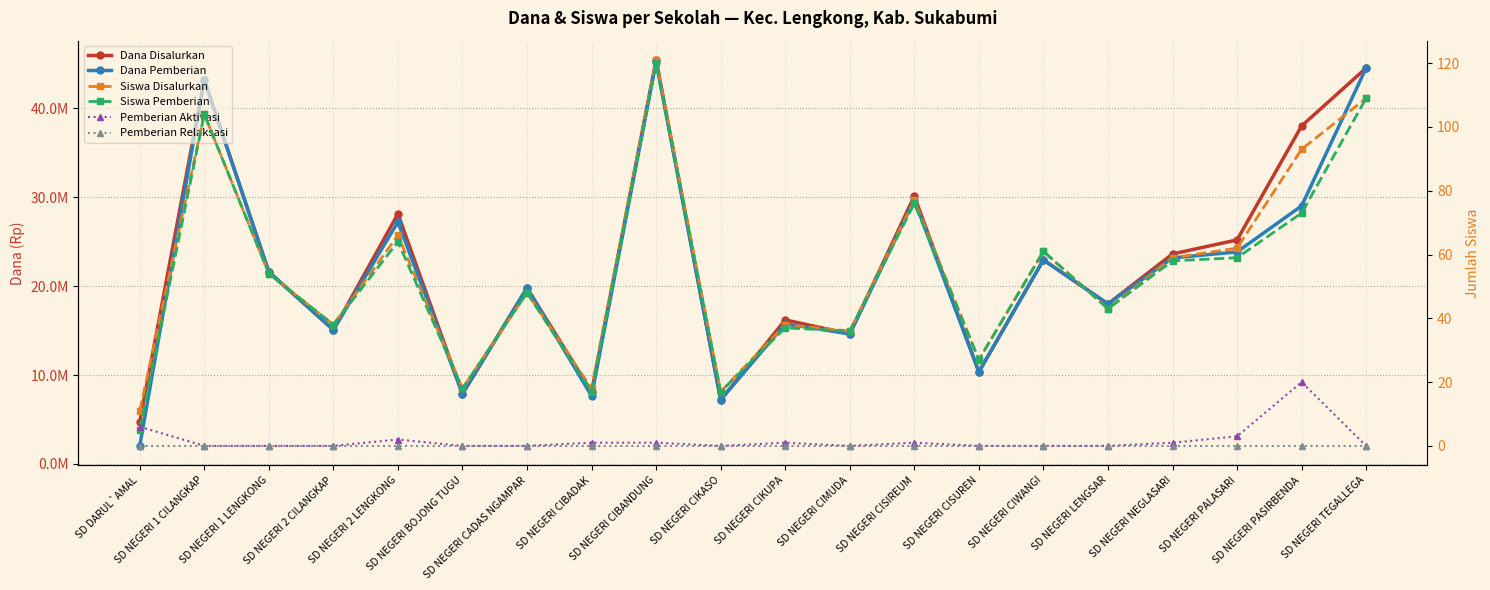

What is the sum of the Pemberian Aktivasi values at SD NEGERI CISIREUM and SD NEGERI BOJONG TUGU?

1